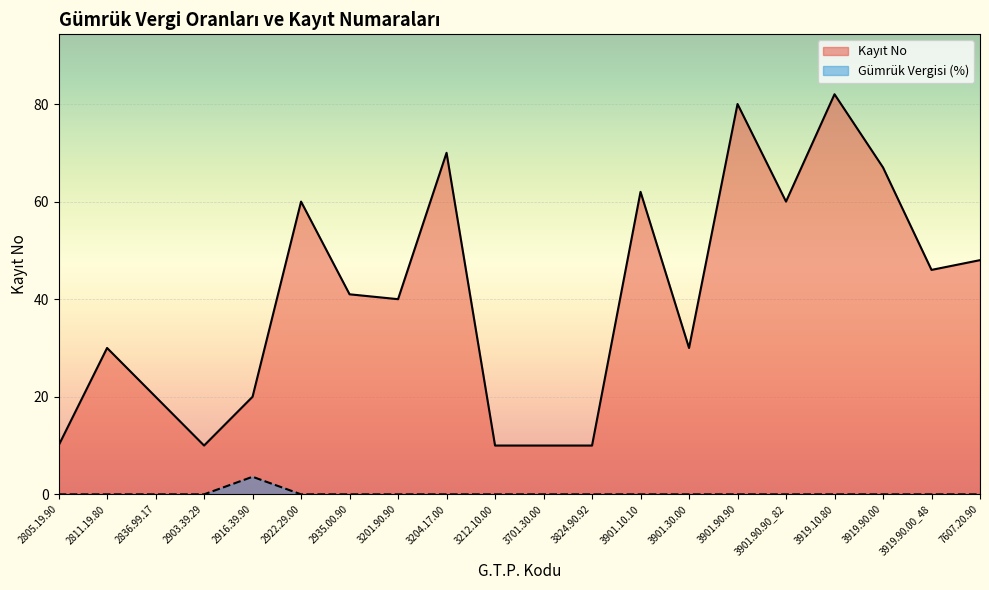

At how many categories does at least one series exceed 70?

2